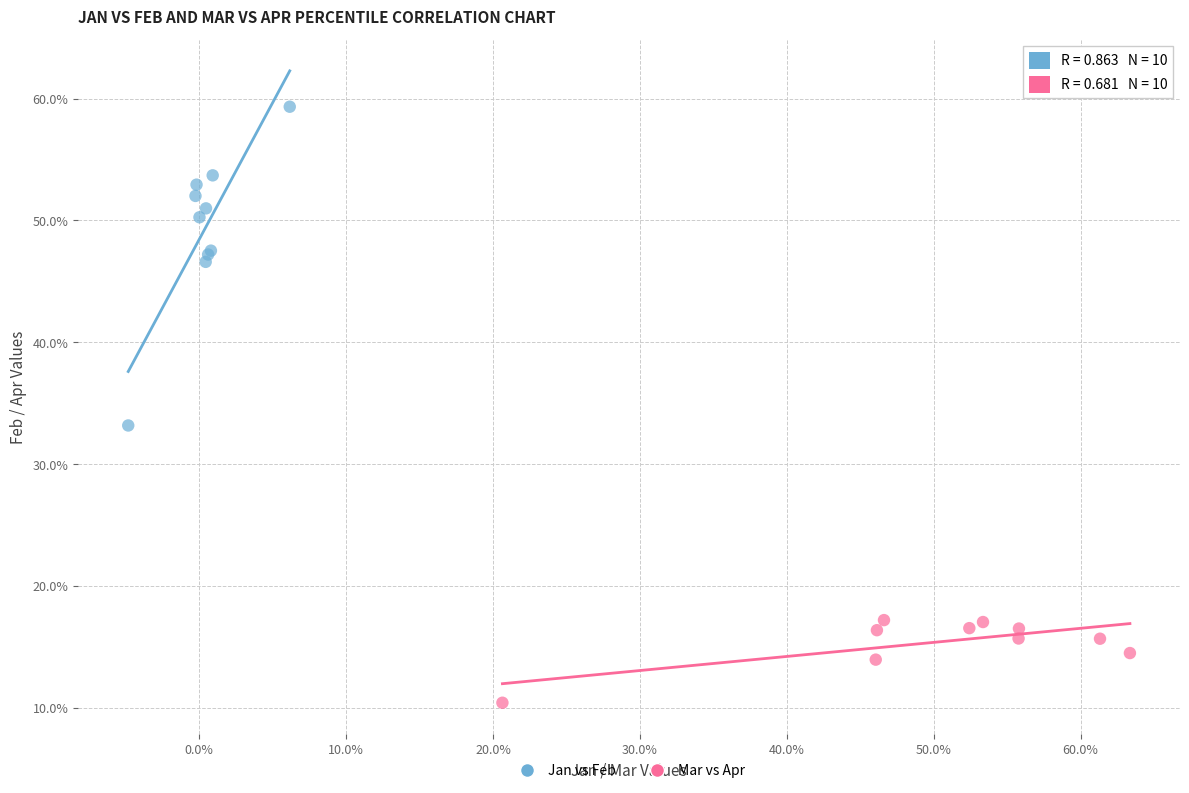

What are all the series names shown in the legend?

Jan vs Feb, Mar vs Apr